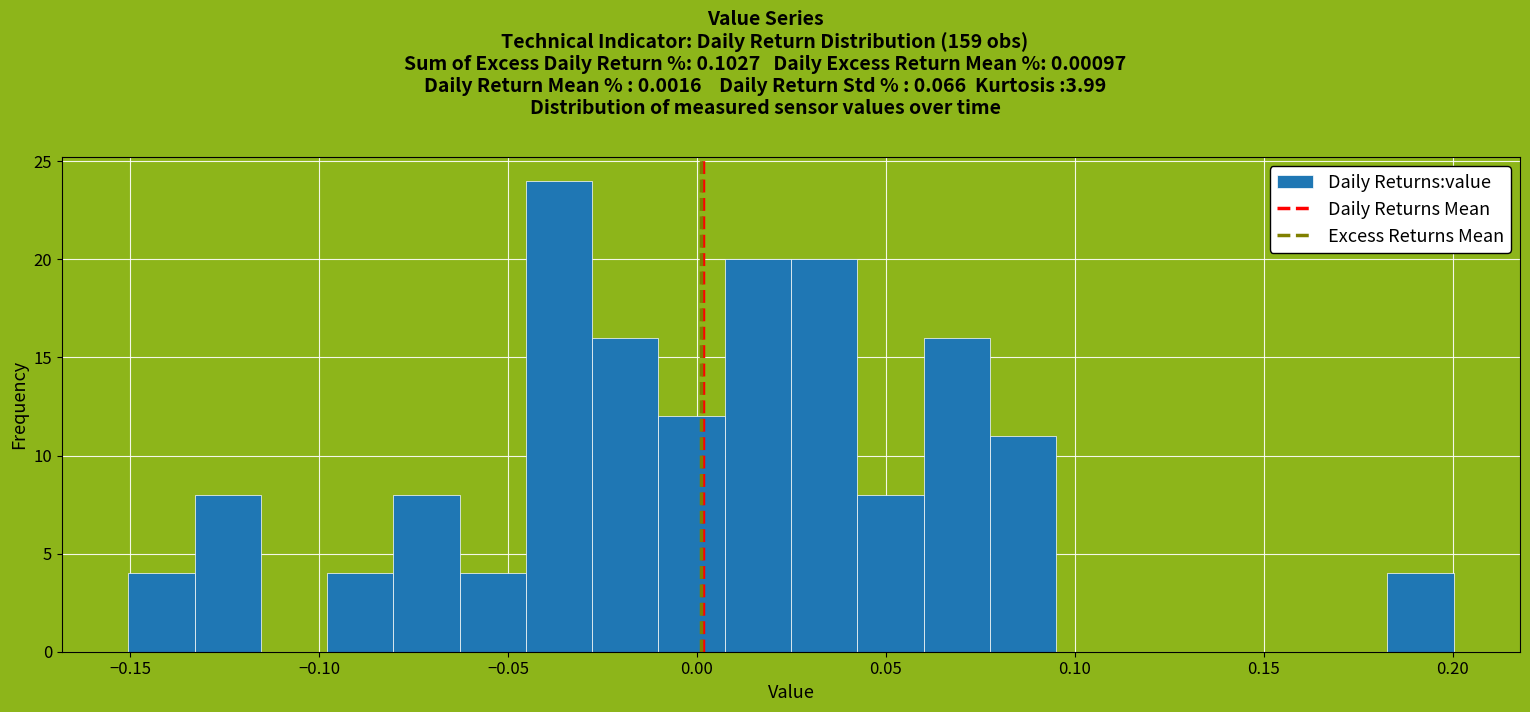

Read against the x-axis, roughly where is the centre of the tallest bar?

-0.035